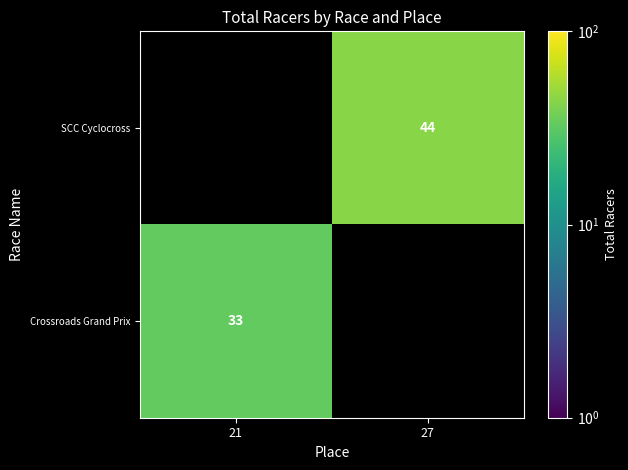

The Crossroads Grand Prix series shows 33 at 21. True or false?

True